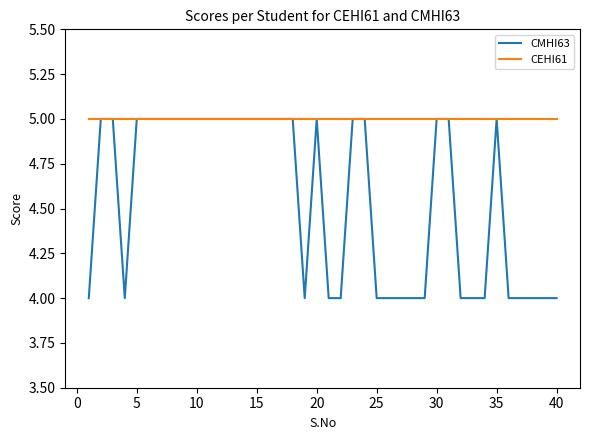

Rank the series by their average value, from lowest to highest.

CMHI63, CEHI61